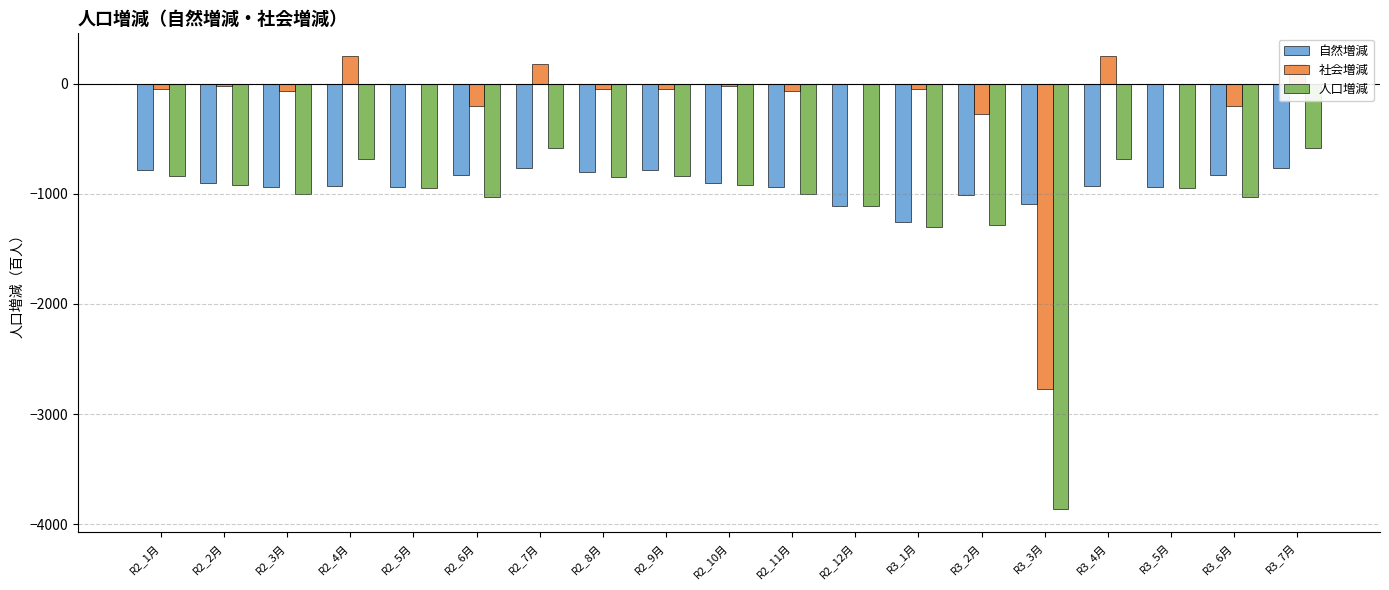

The value of 社会増減 at R2_1月 is -50. True or false?

True